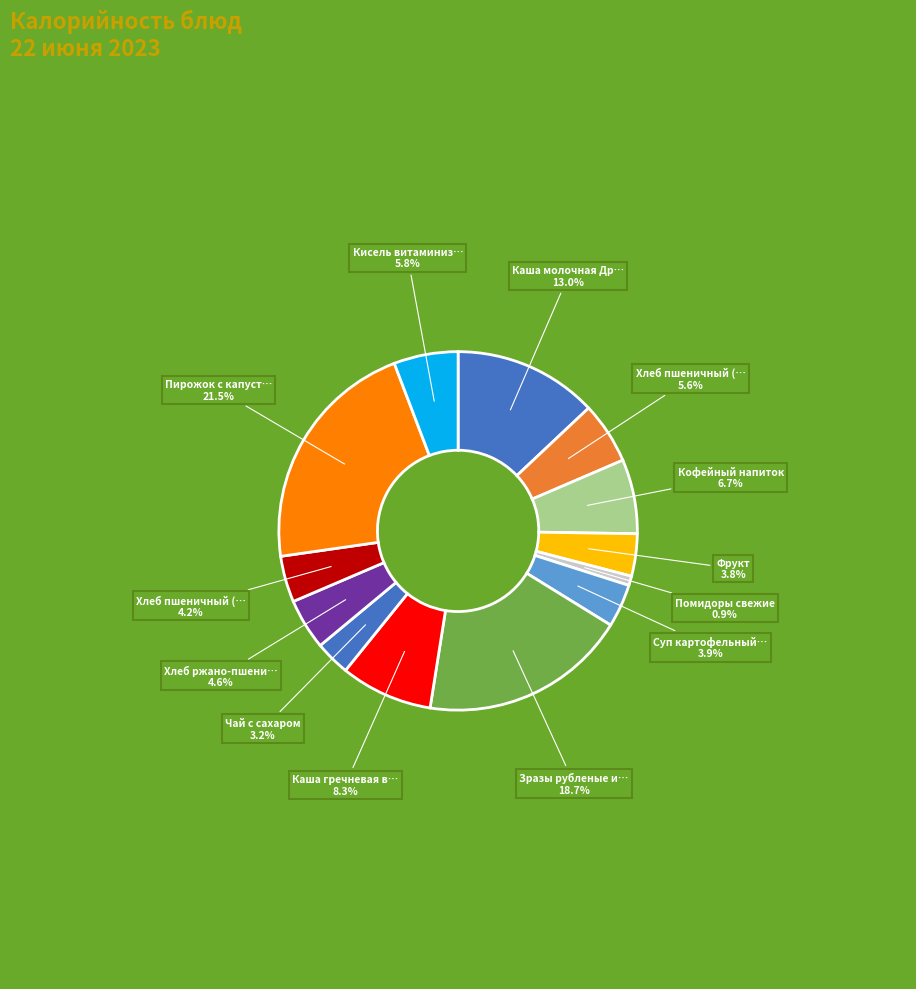

Count the number of slices in the pie.

13